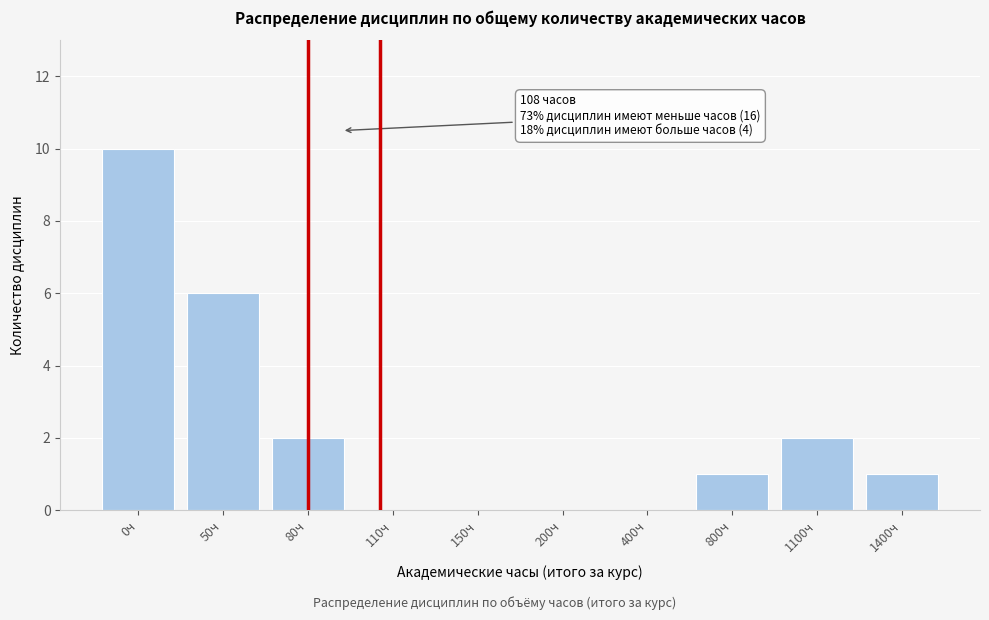

Reading right to left, list all the values displayed in this chart.

1400ч=1	1100ч=2	800ч=1	400ч=0	200ч=0	150ч=0	110ч=0	80ч=2	50ч=6	0ч=10